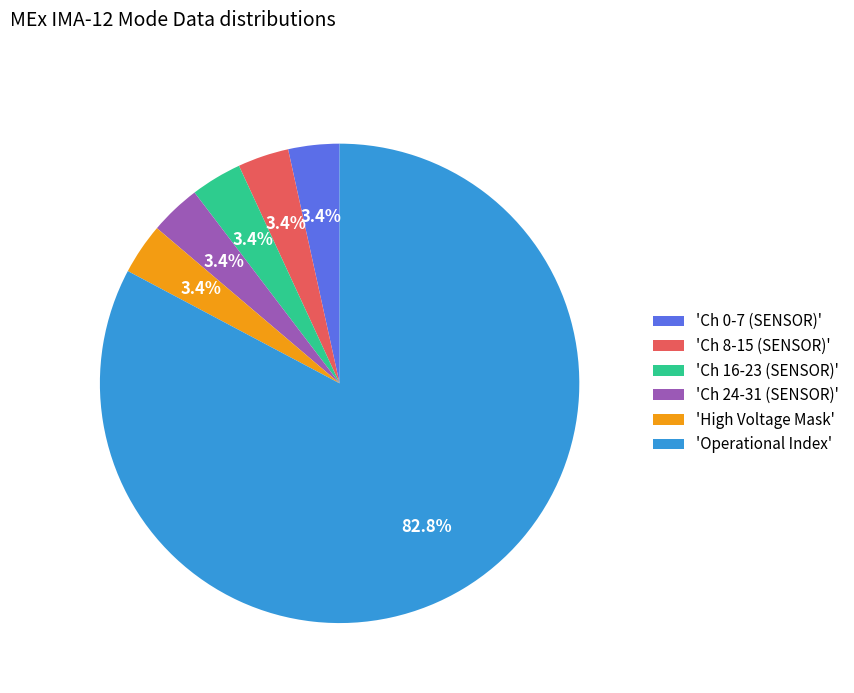

What portion of the pie excludes 'Ch 24-31 (SENSOR)'?

96.6%